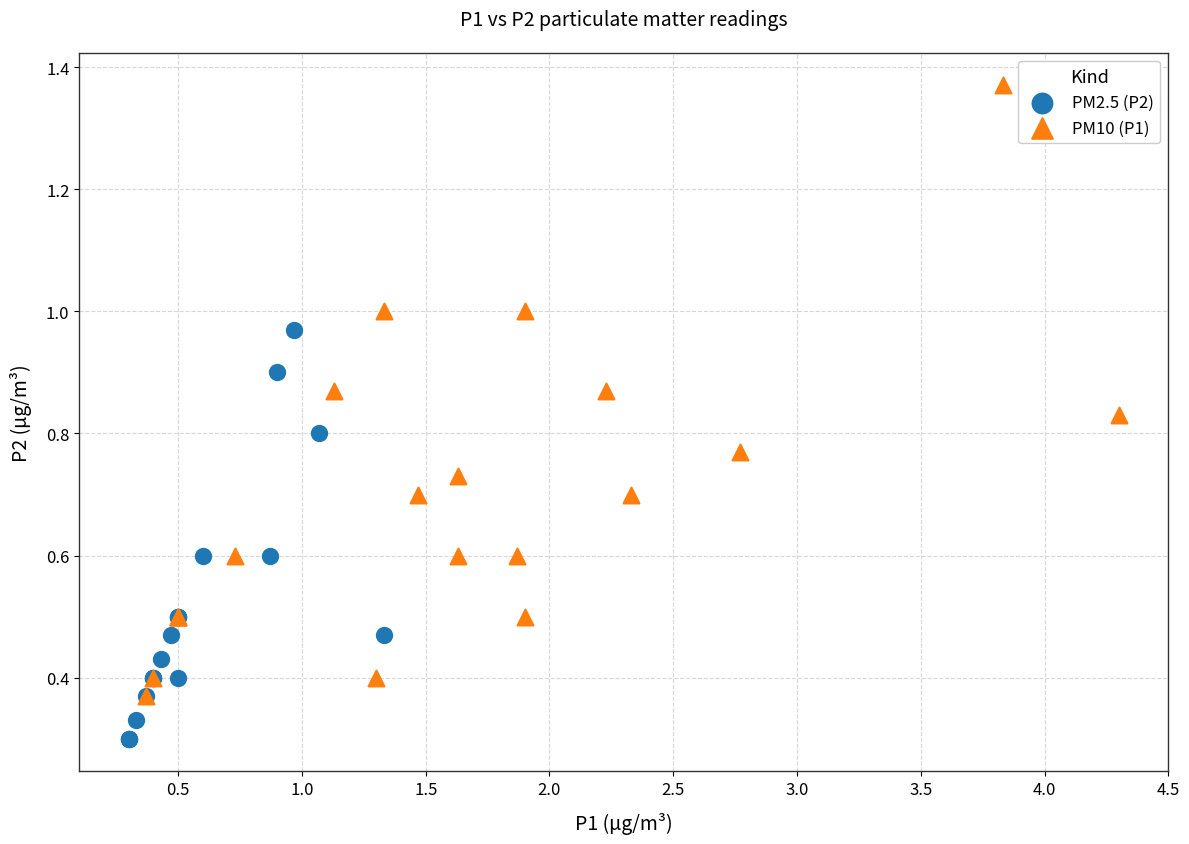

Which series has the widest spread of Y values?

PM10 (P1)